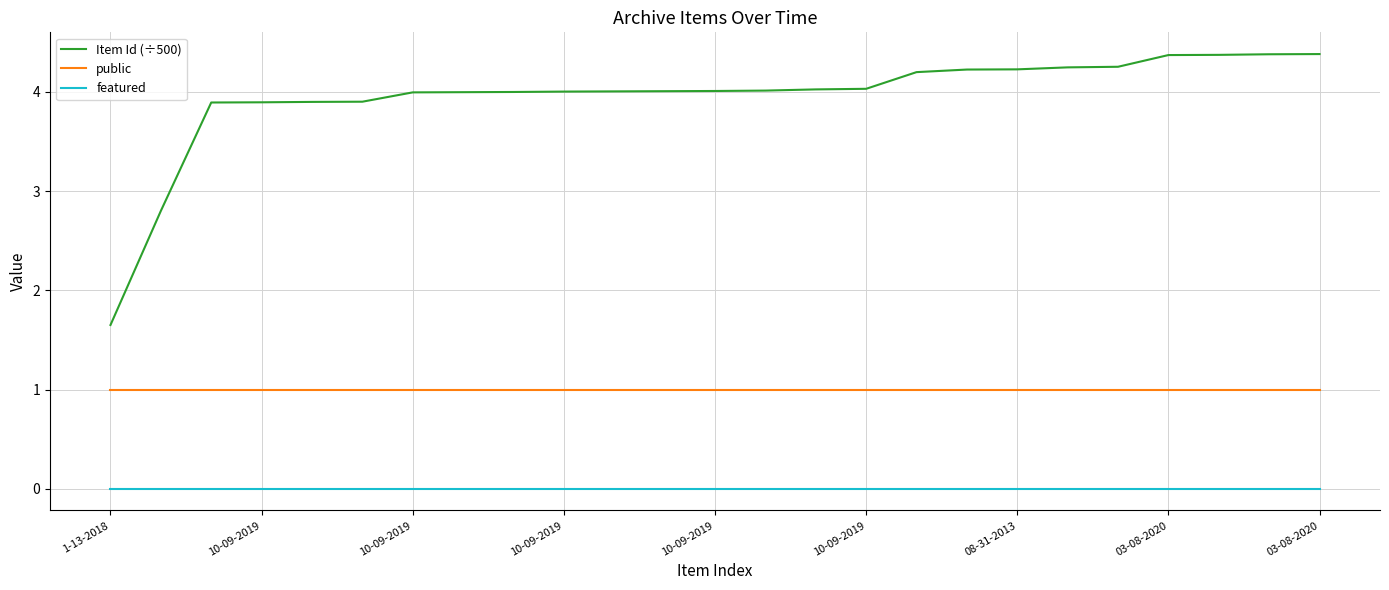

True or false: featured and public cross at least once.

False